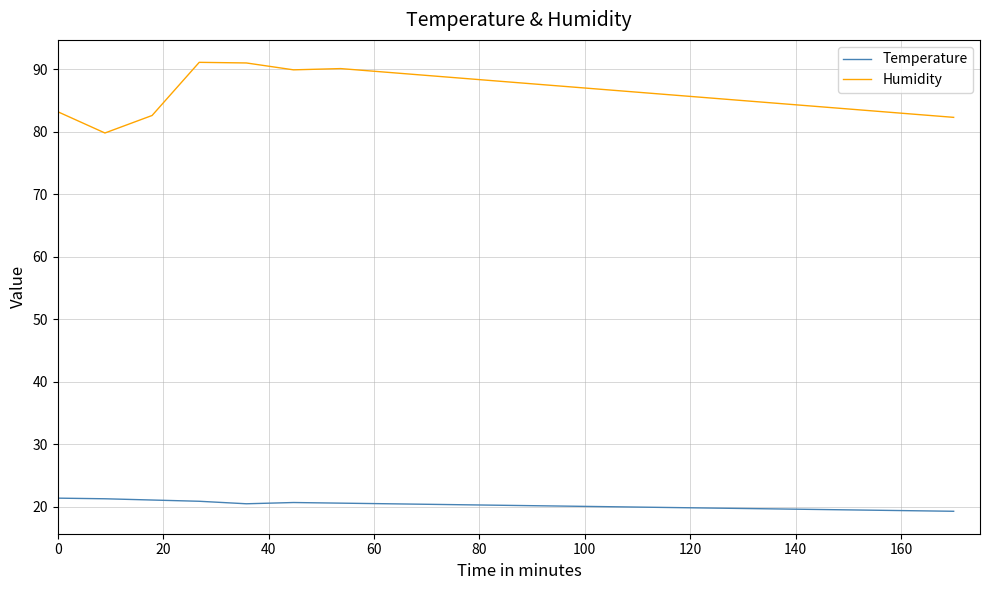

Which series has the largest total across all categories?

Humidity